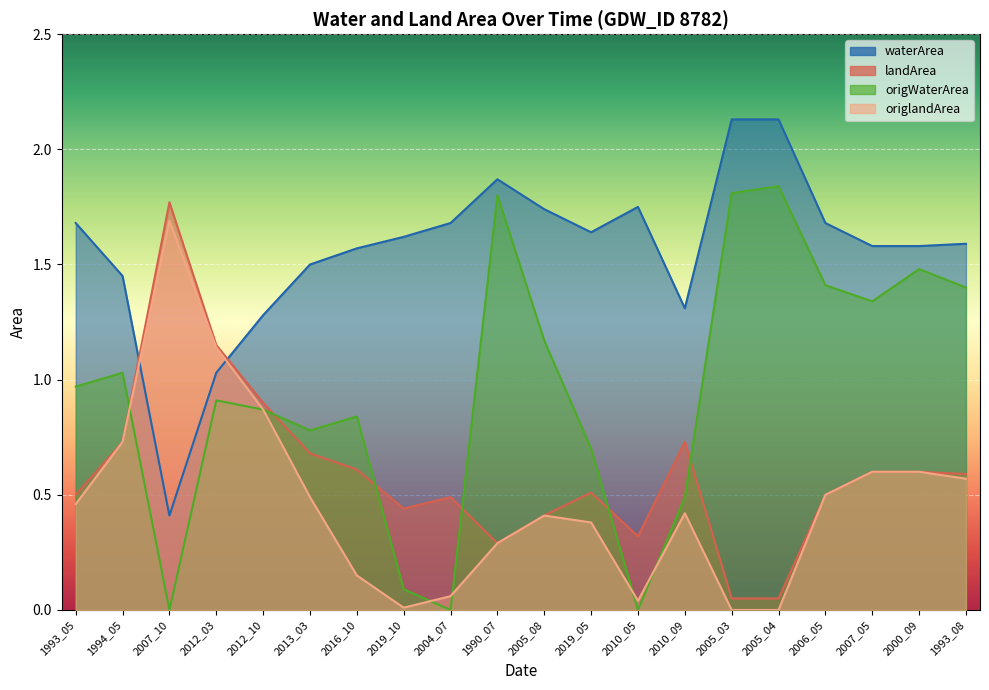

True or false: origWaterArea and waterArea cross at least once.

False